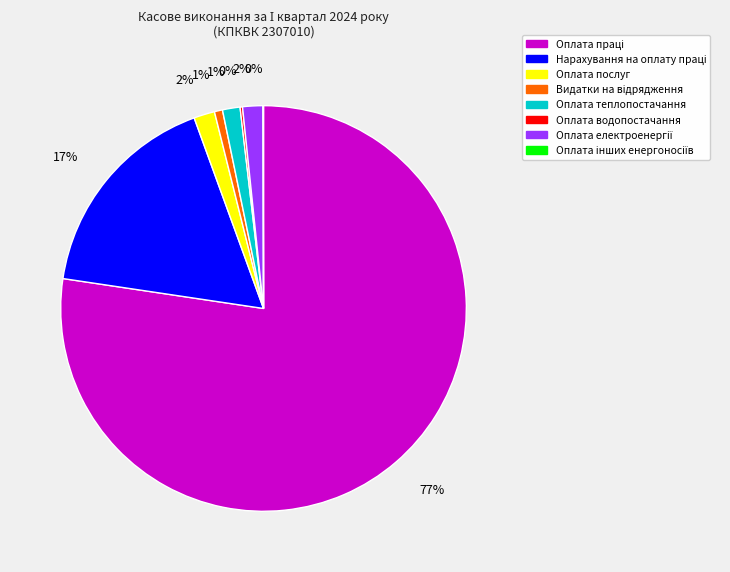

What percentage is the Оплата послуг slice, to the nearest percent?

2%